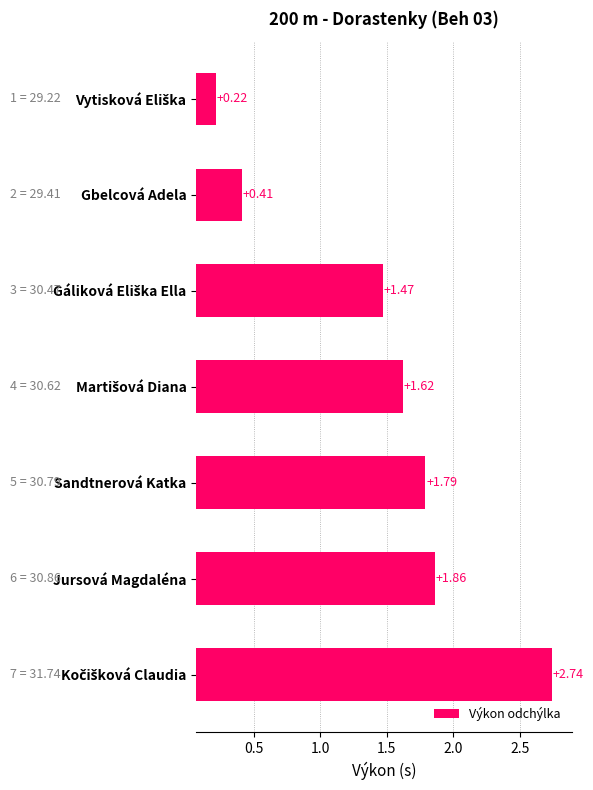

What is the difference between the maximum and minimum values?

2.5